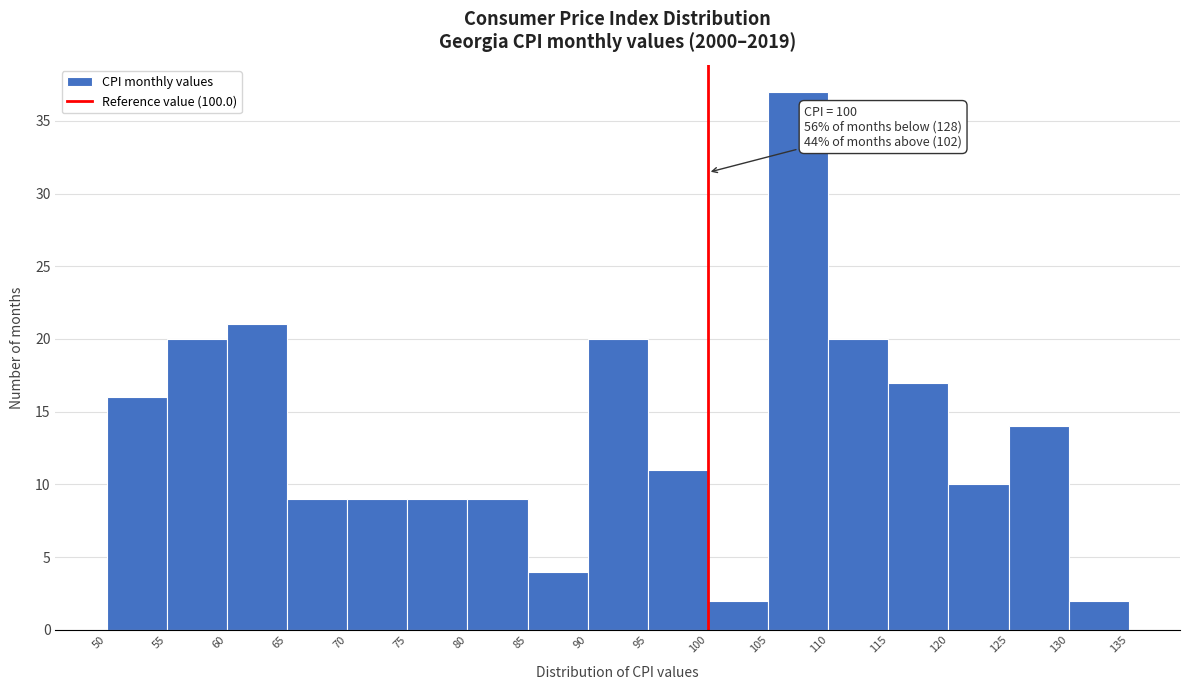

Which range on the x-axis has the tallest bar?

105 to 110